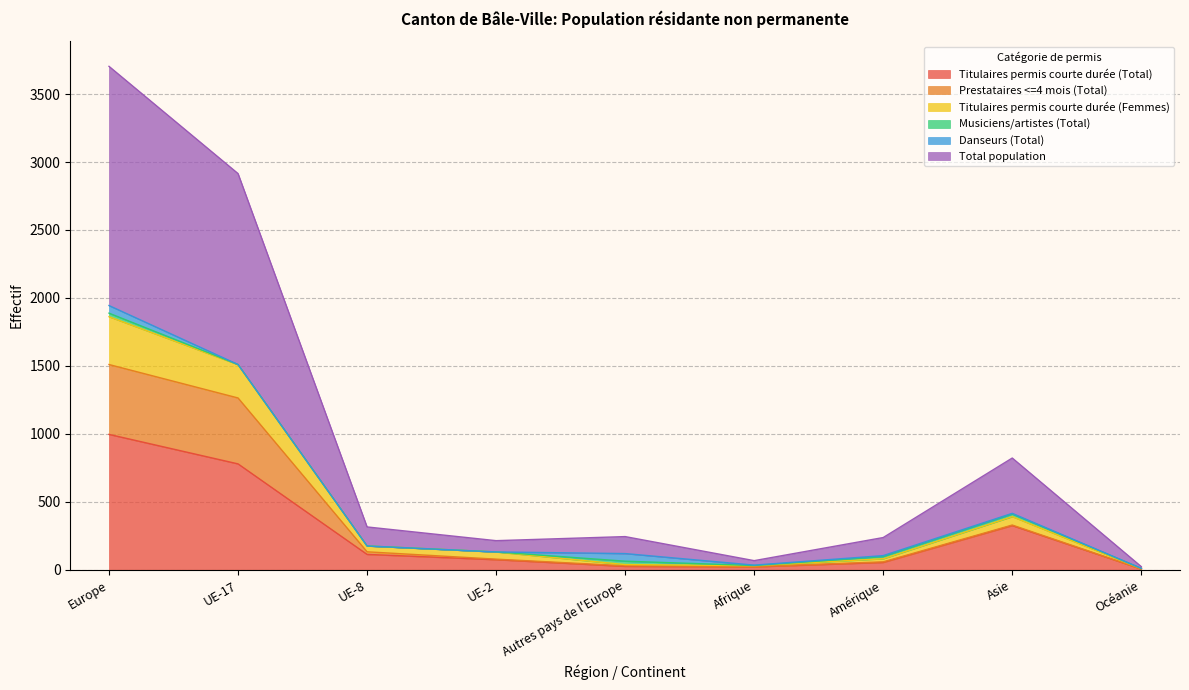

What is the label of the 8th point from the left?

Asie